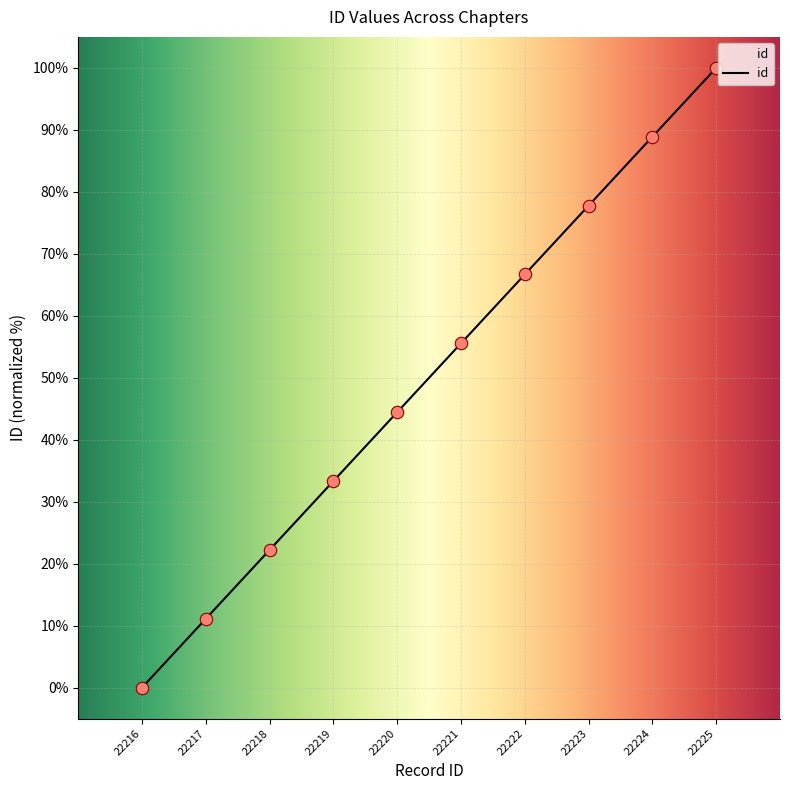

Approximately how many times larger is the value at 22221 compared to 22223?

0.7